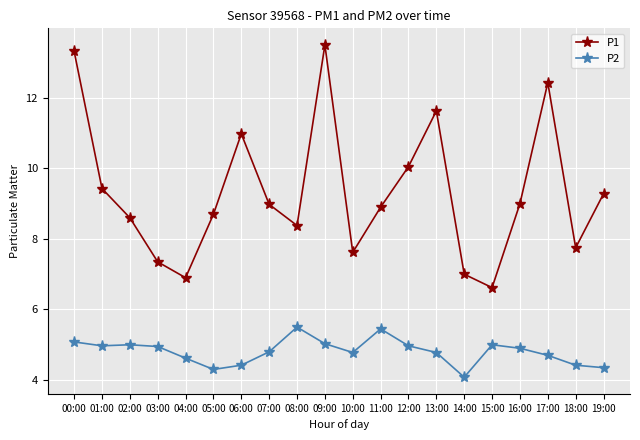

Which series has the largest total across all categories?

P1